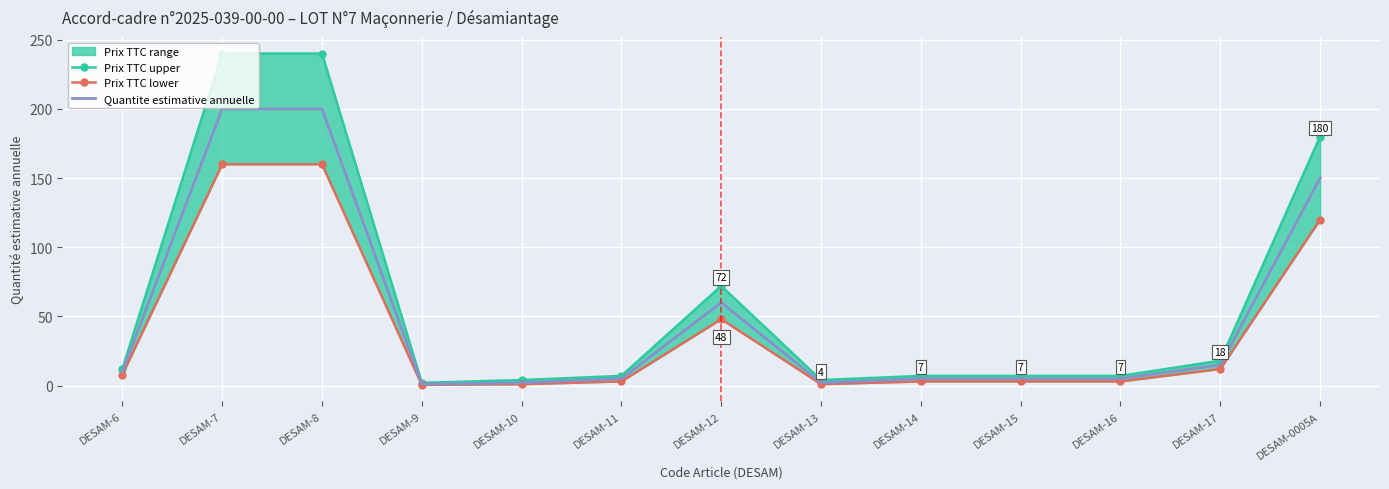

Which series has the widest spread of values?

Prix TTC upper